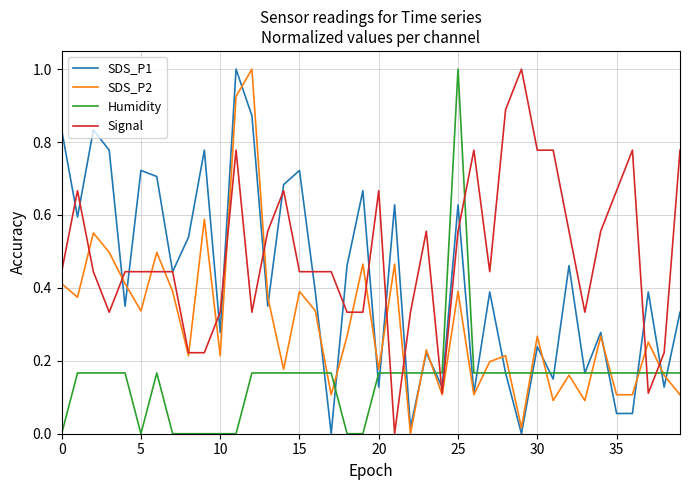

What is the difference between the maximum and minimum values in the SDS_P2 series?

1.0